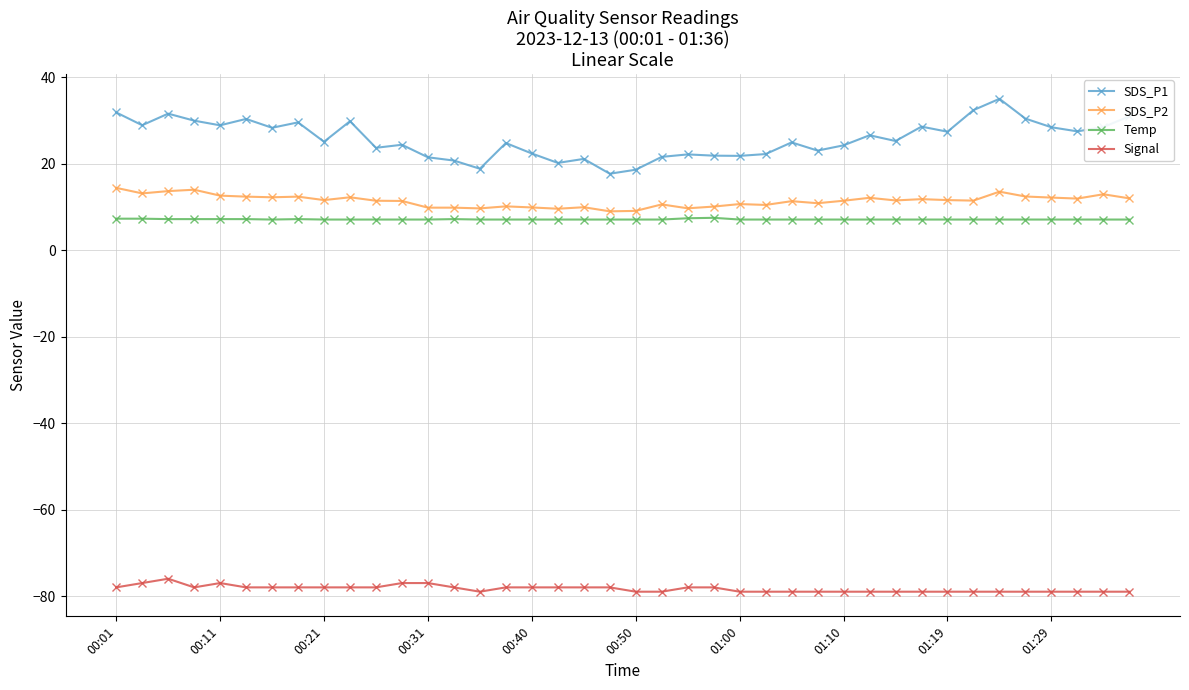

What is the average value of the SDS_P1 series?

25.8